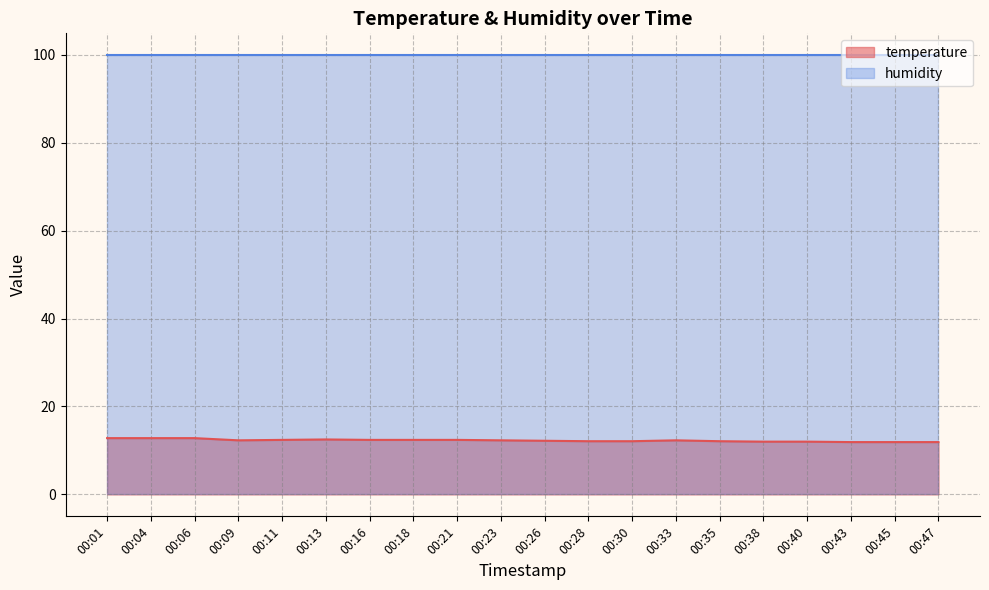

Is it true that the value at 00:35 is 7.8?

False